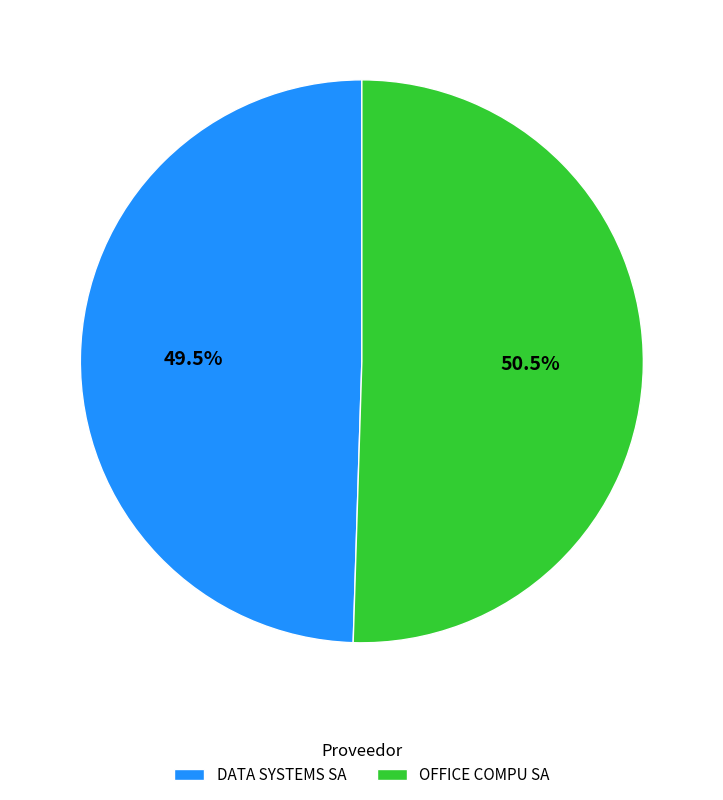

Approximately how many times larger is the value at DATA SYSTEMS SA compared to OFFICE COMPU SA?

1.0